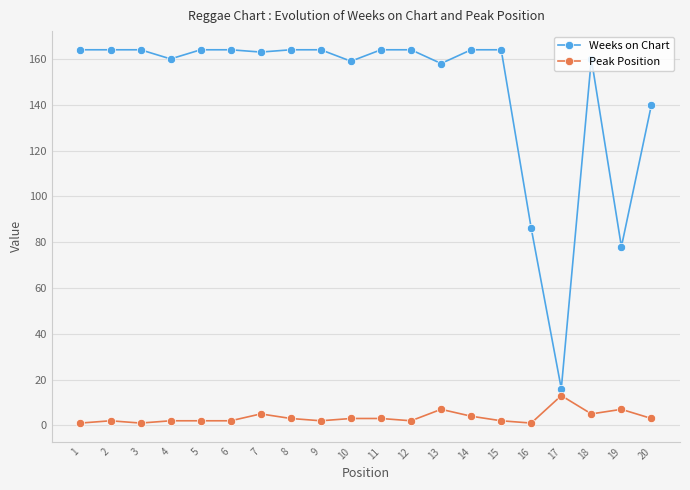

What is the maximum value shown in the chart?

164